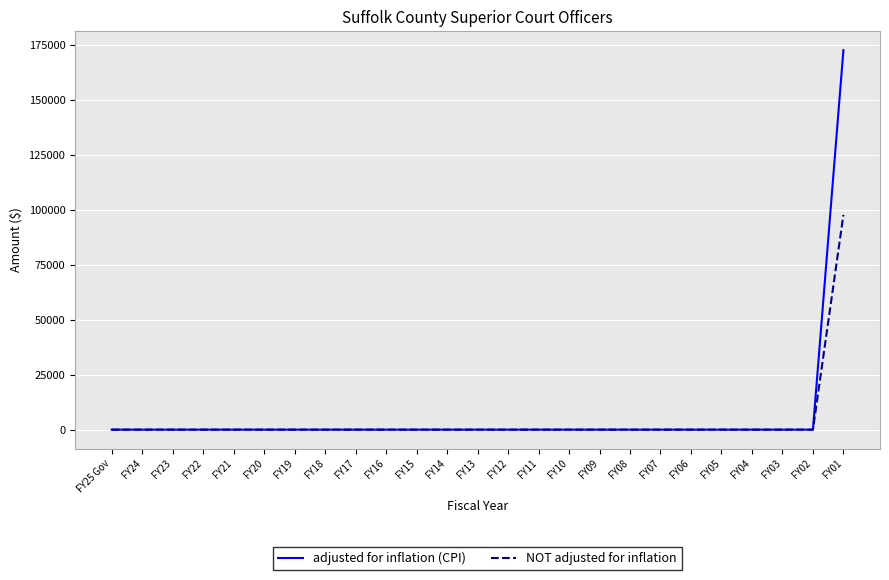

At which category is the sum across all series the highest?

FY01